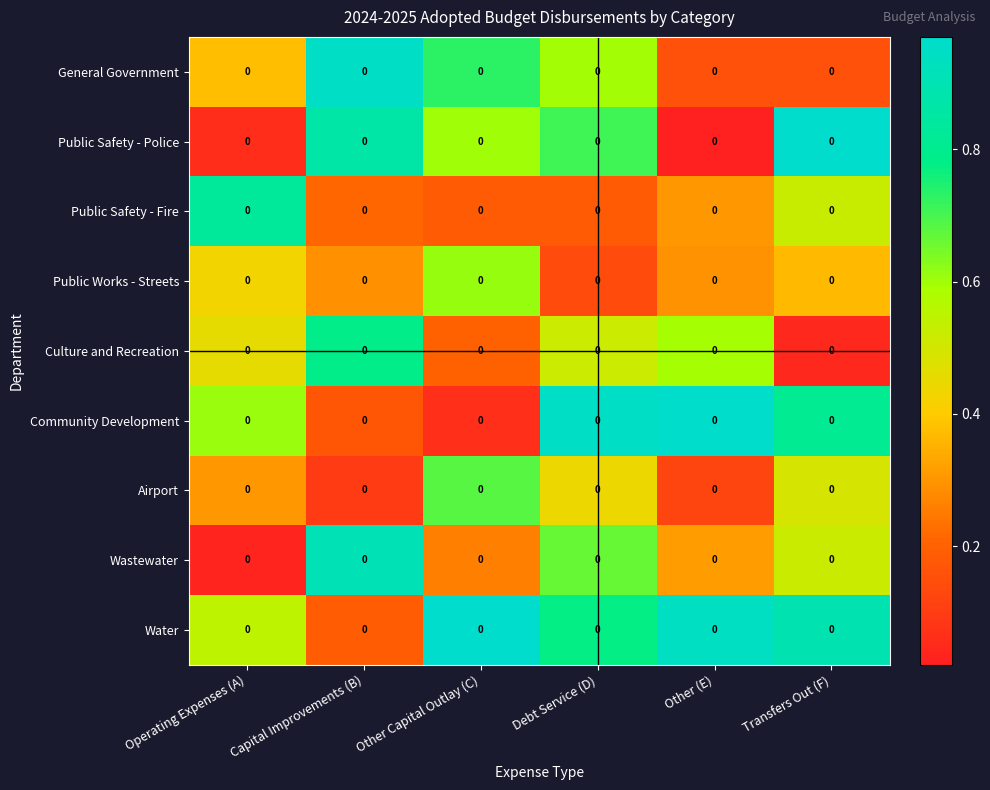

At which label does Community Development reach its peak?

Other (E)